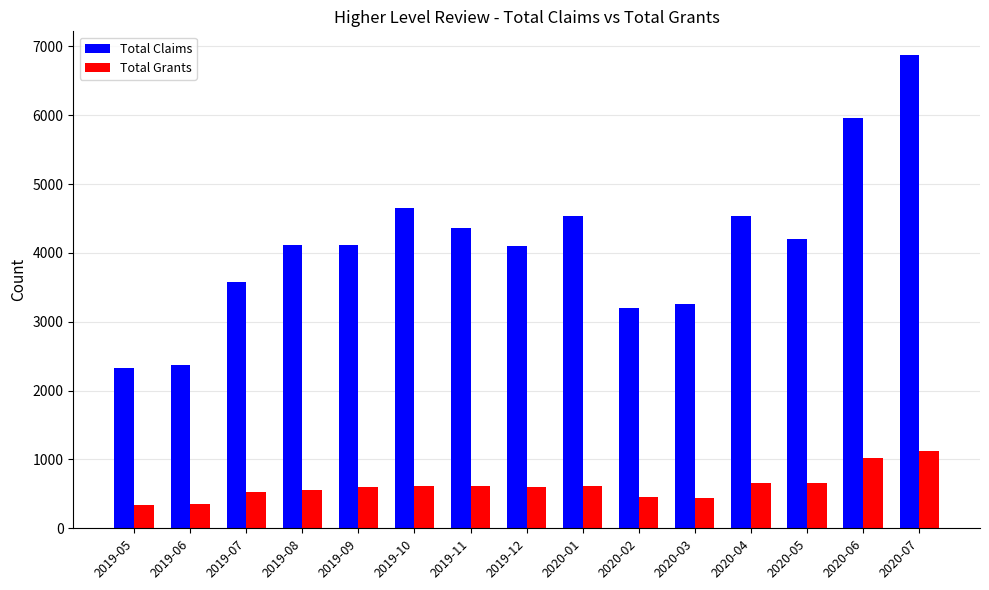

Which series has the largest range (max minus min)?

Total Claims